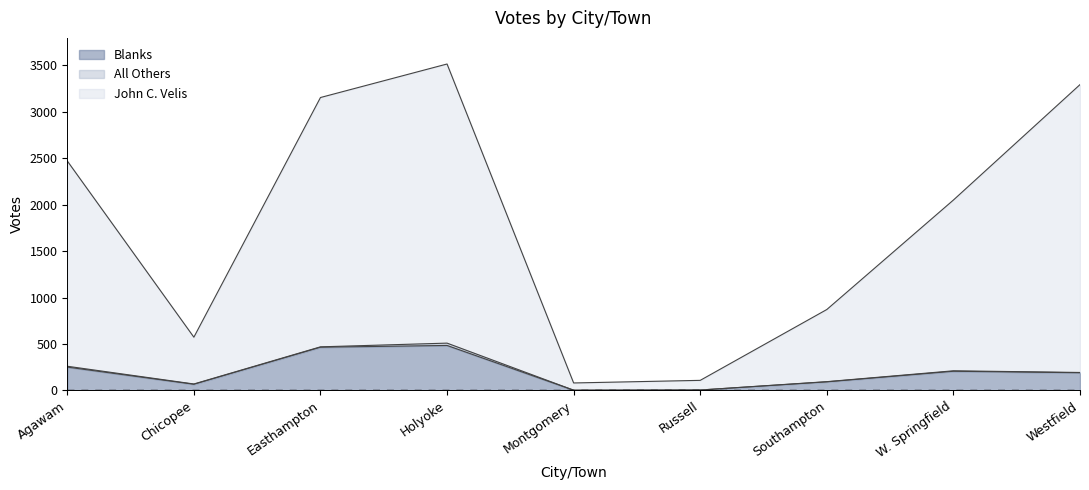

Is it true that Blanks equals 124 at Agawam?

False